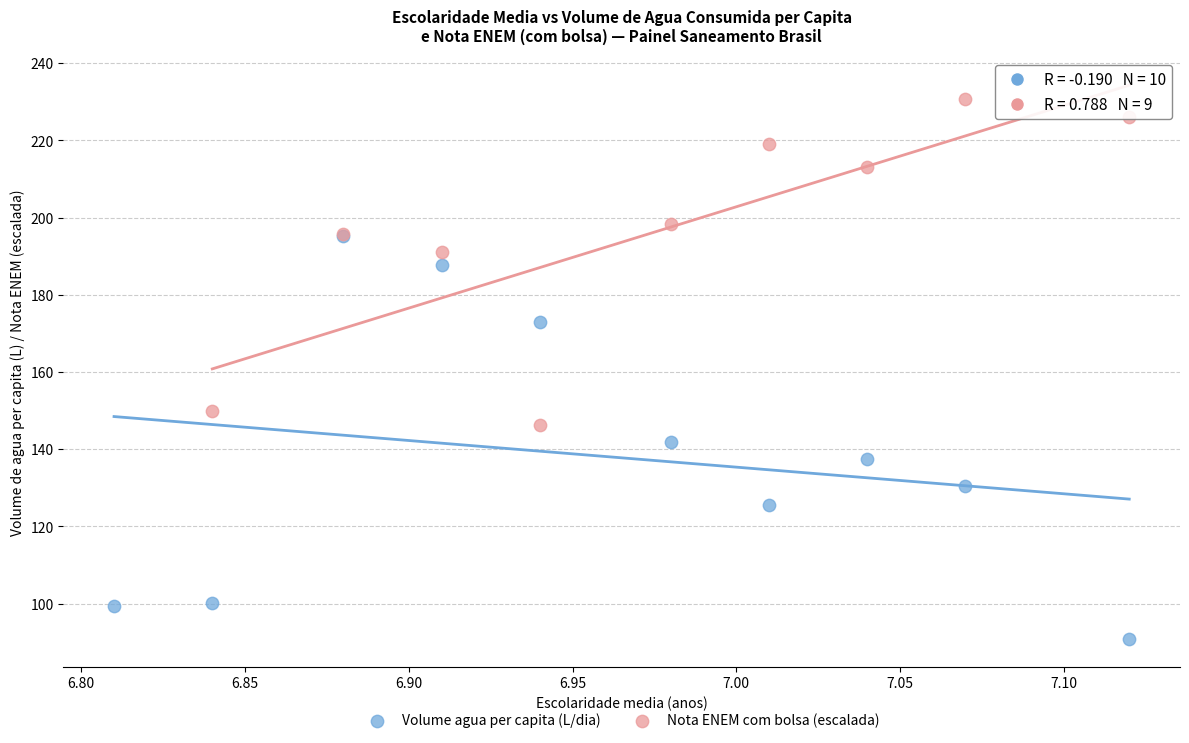

Which series contains the highest Y value?

Nota ENEM com bolsa (escalada)